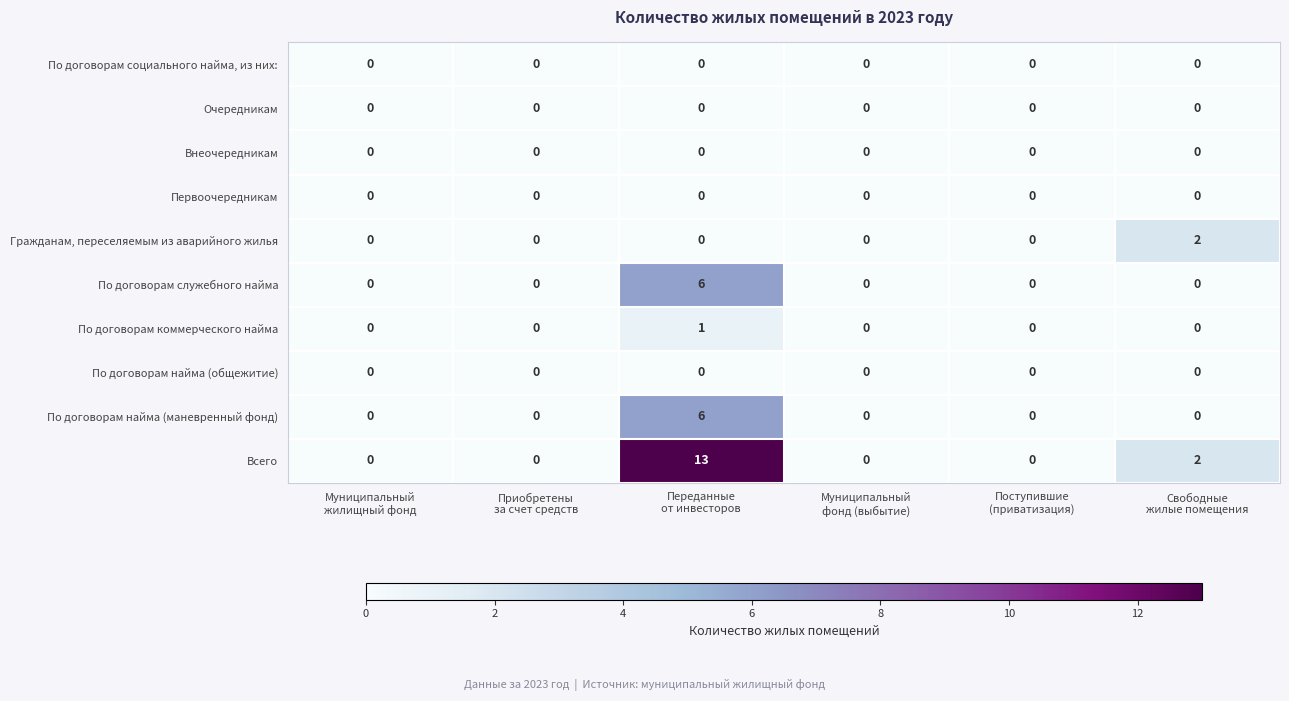

Count the По договорам найма (маневренный фонд) values in the range 0 to 1.

5